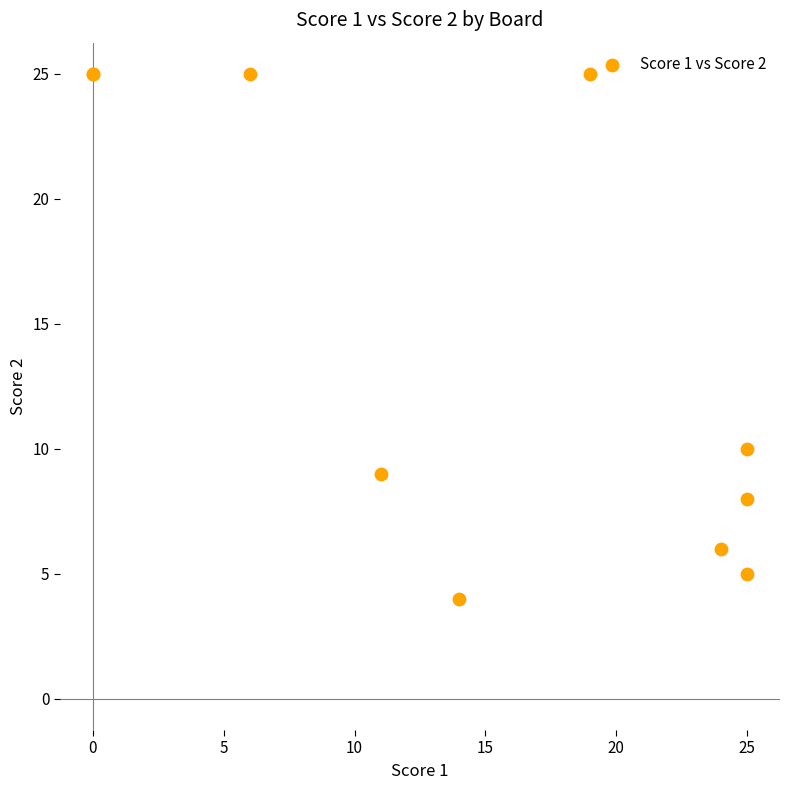

What Y value in the scatter plot is closest to 14?

10